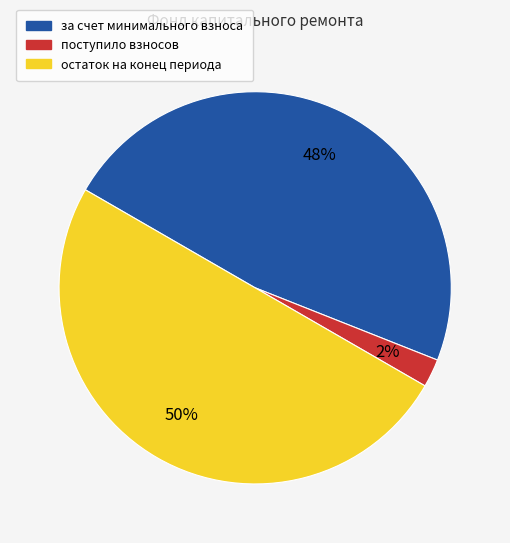

To the nearest percent, what is the combined percentage of за счет минимального взноса and поступило взносов?

50%